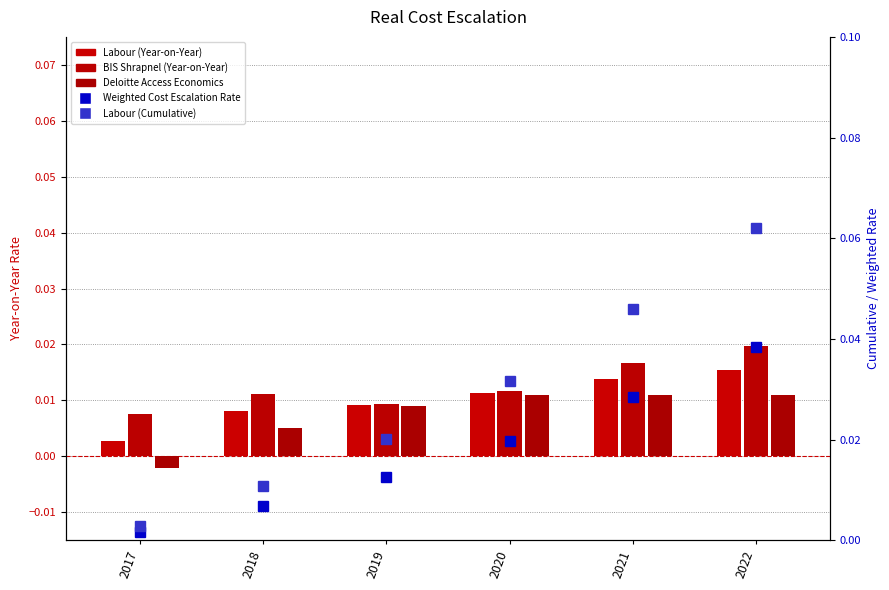

Rank the series by their maximum value, from lowest to highest.

Deloitte Access Economics, Labour (Year-on-Year), BIS Shrapnel (Year-on-Year), Weighted Cost Escalation Rate, Labour (Cumulative)